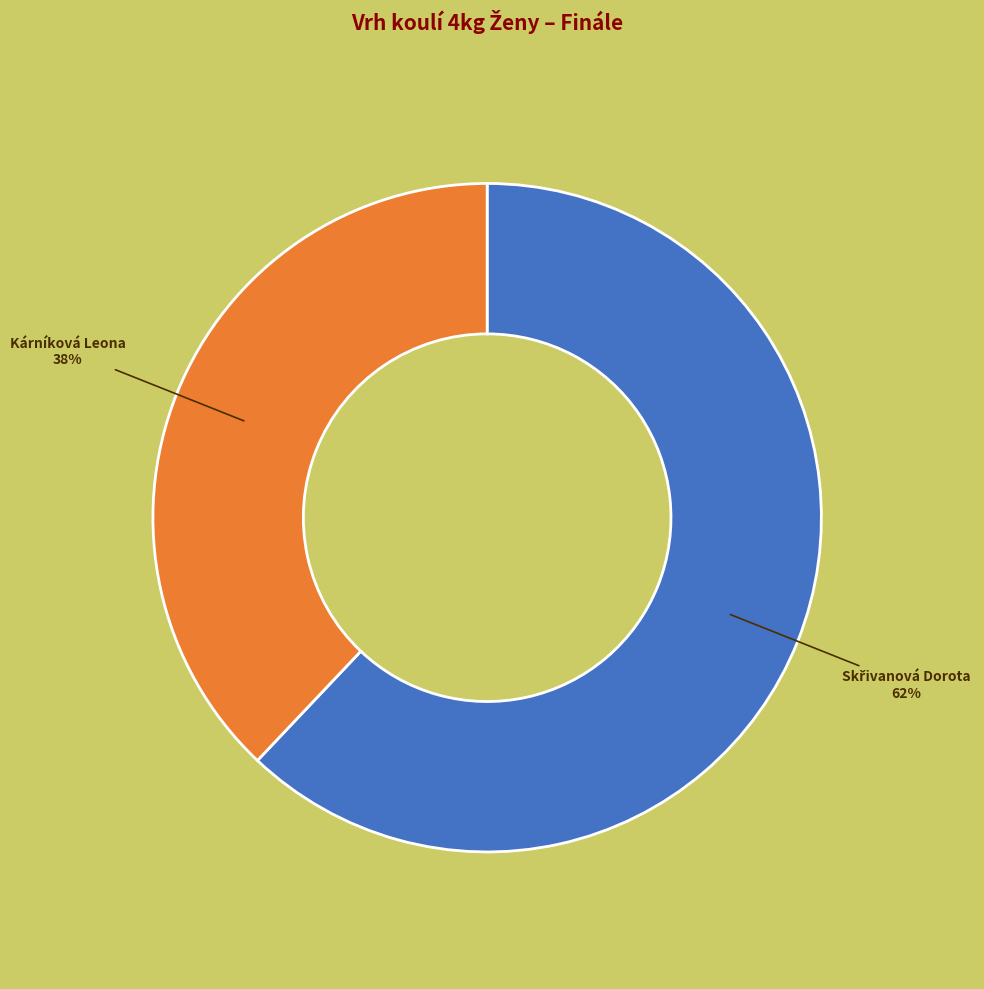

Is there a majority slice in this chart?

Yes